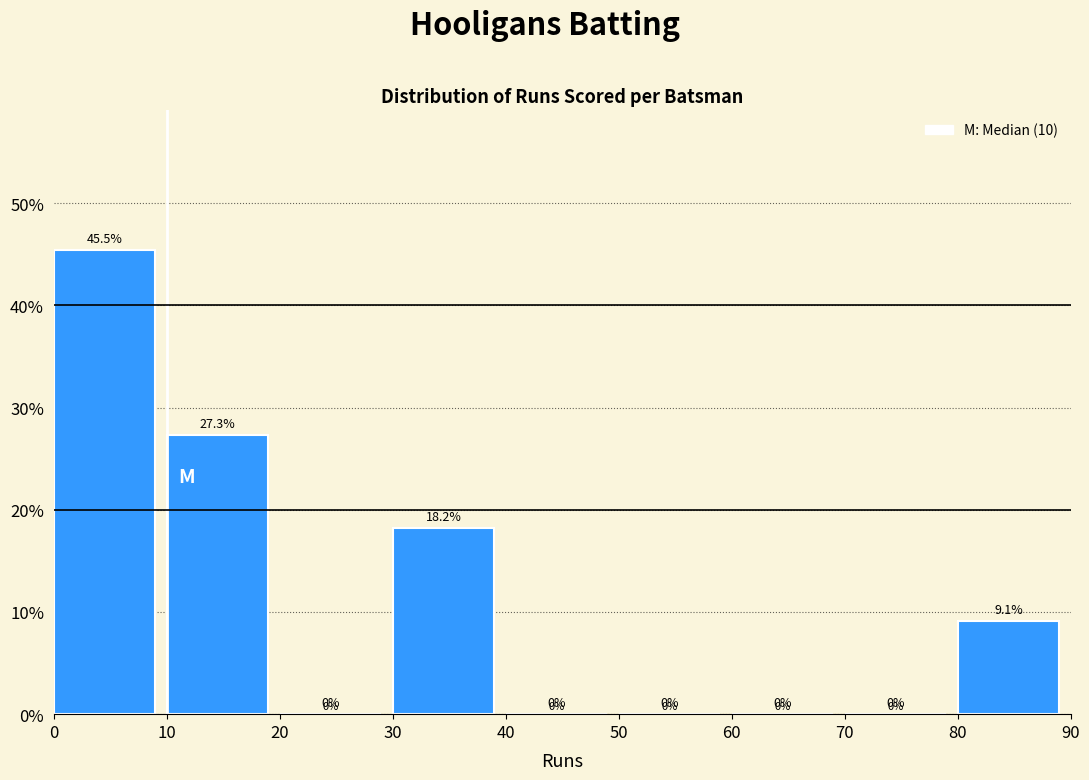

Over which range of the x-axis is the bar tallest?

0 to 10